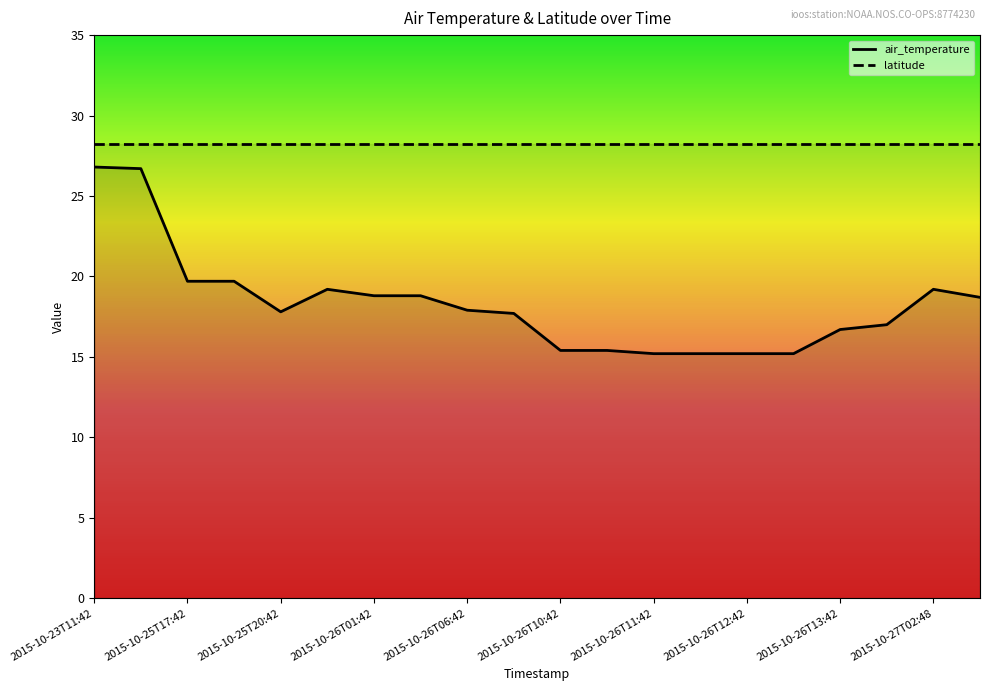

List the labels in order of value, smallest first.

2015-10-26T11:42, 2015-10-26T11:48, 2015-10-26T12:42, 2015-10-26T12:48, 2015-10-26T10:42, 2015-10-26T10:48, 2015-10-26T13:42, 2015-10-26T13:48, 2015-10-26T06:48, 2015-10-25T20:42, 2015-10-26T06:42, 2015-10-27T03:42, 2015-10-26T01:42, 2015-10-26T01:48, 2015-10-25T23:00, 2015-10-27T02:48, 2015-10-25T17:42, 2015-10-25T17:48, 2015-10-23T12:42, 2015-10-23T11:42